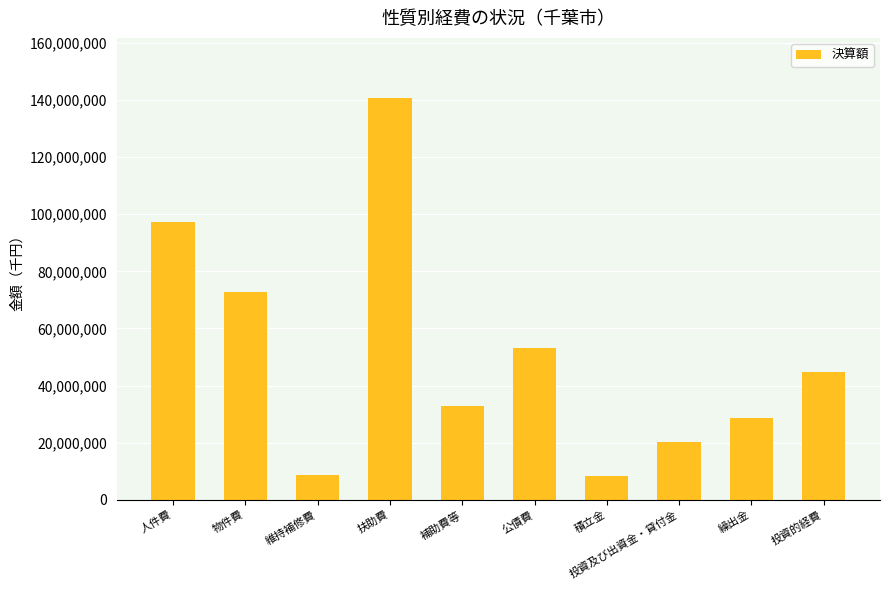

What position from the left is 公債費?

6